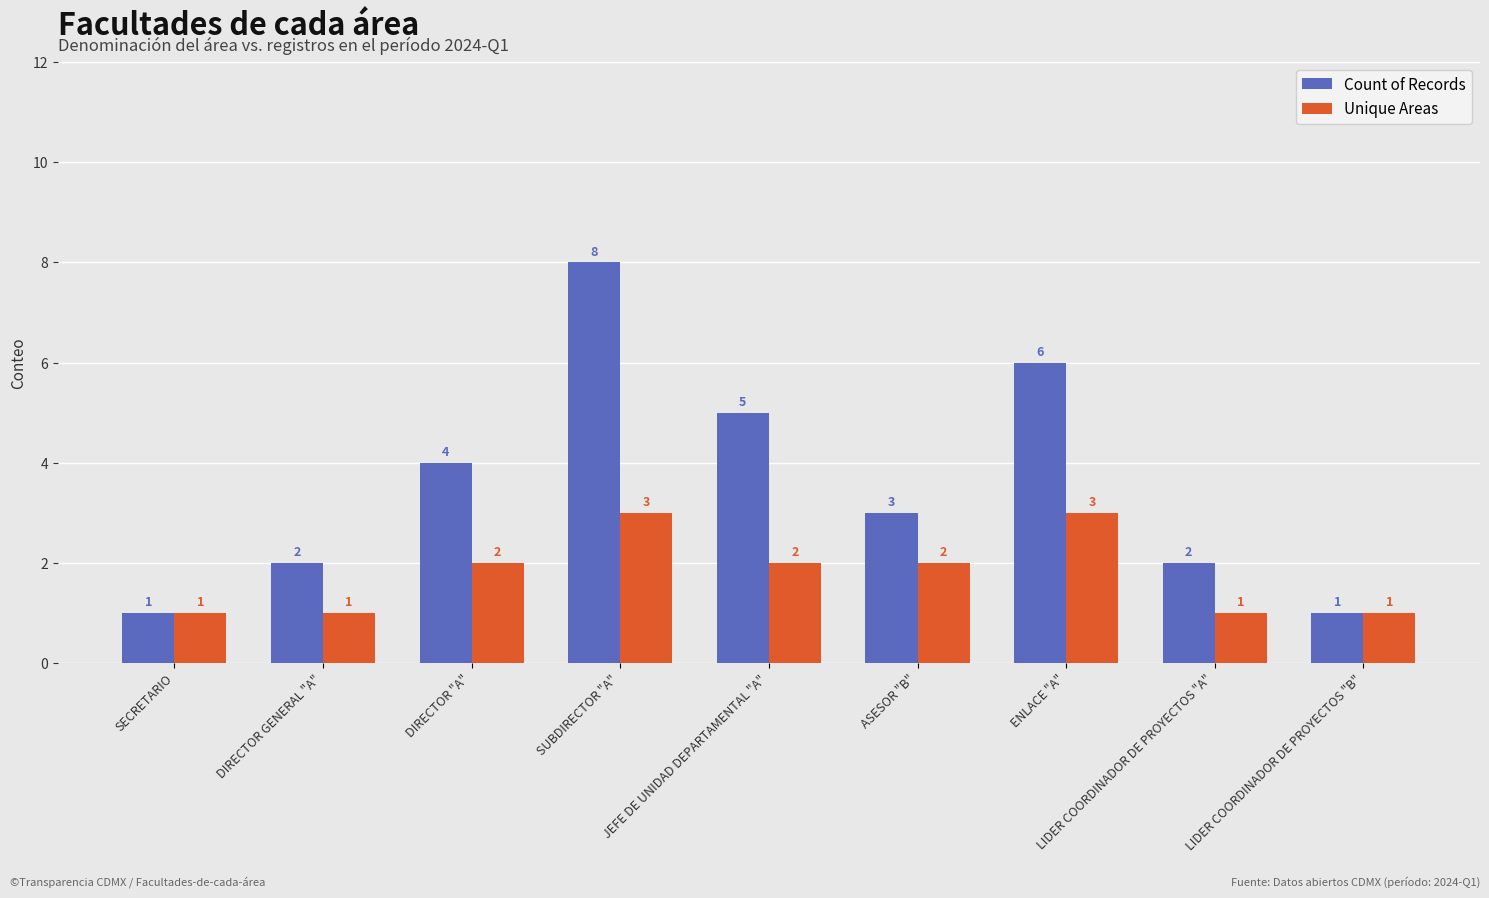

Rank the series by their maximum value, from lowest to highest.

Unique Areas, Count of Records